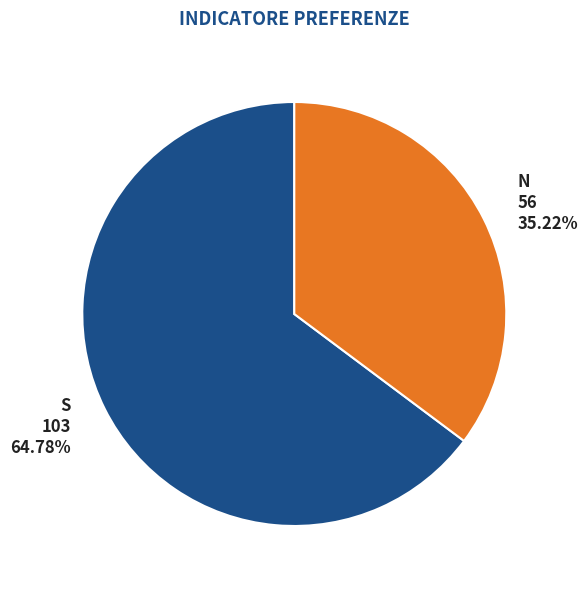

Which slice is the largest?

S